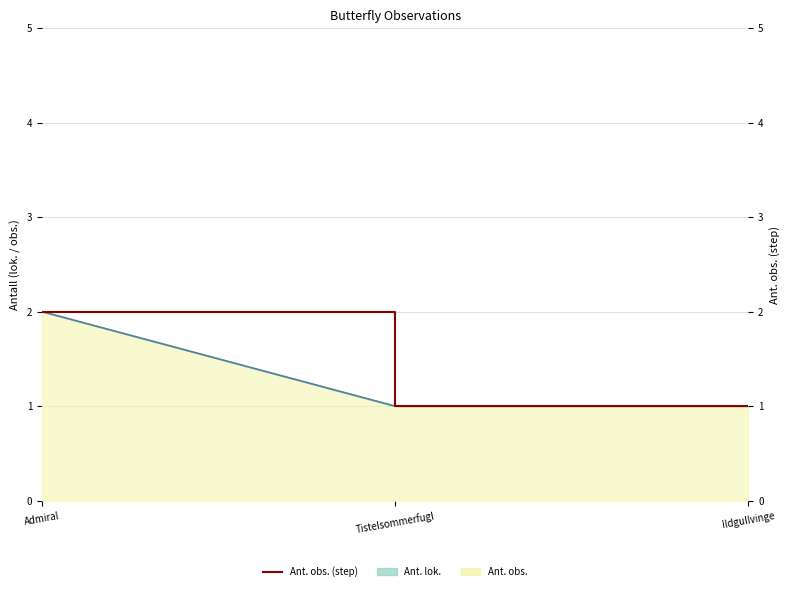

Is it true that the value at Ildgullvinge is 1?

True